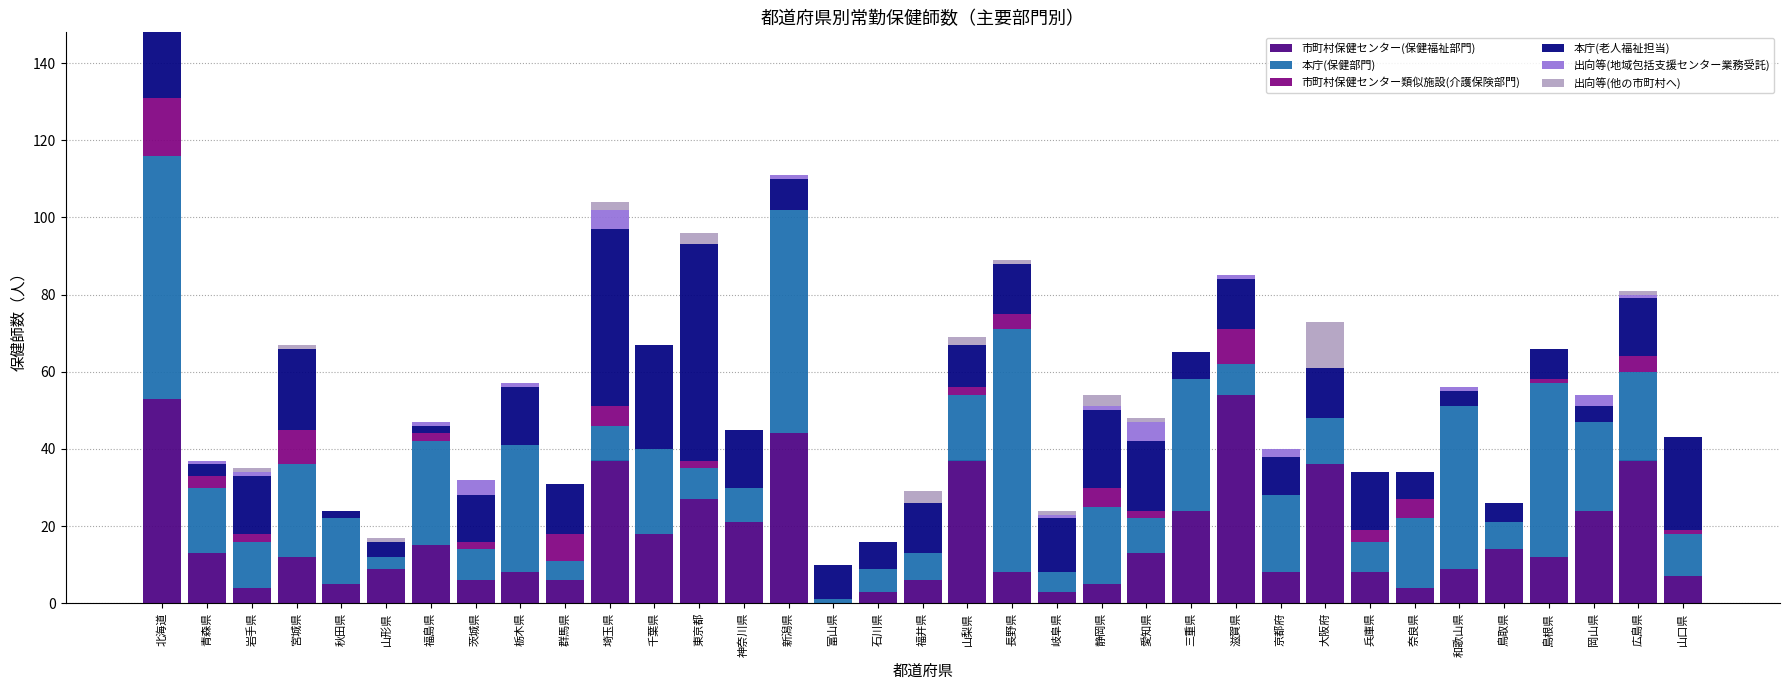

What is the maximum value for 市町村保健センター(保健福祉部門)?

54